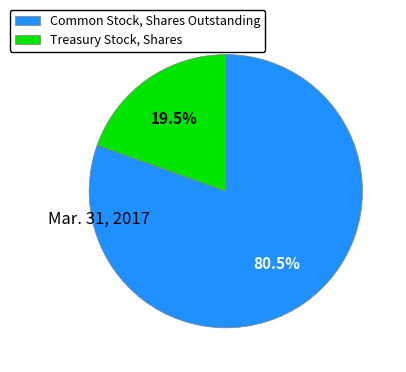

Count the number of slices in the pie.

2